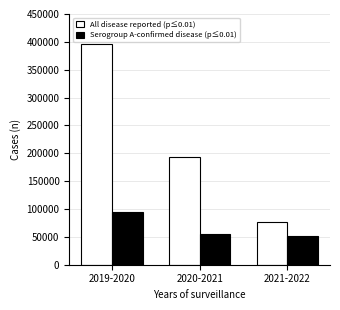

At how many categories does at least one series exceed 331921?

1